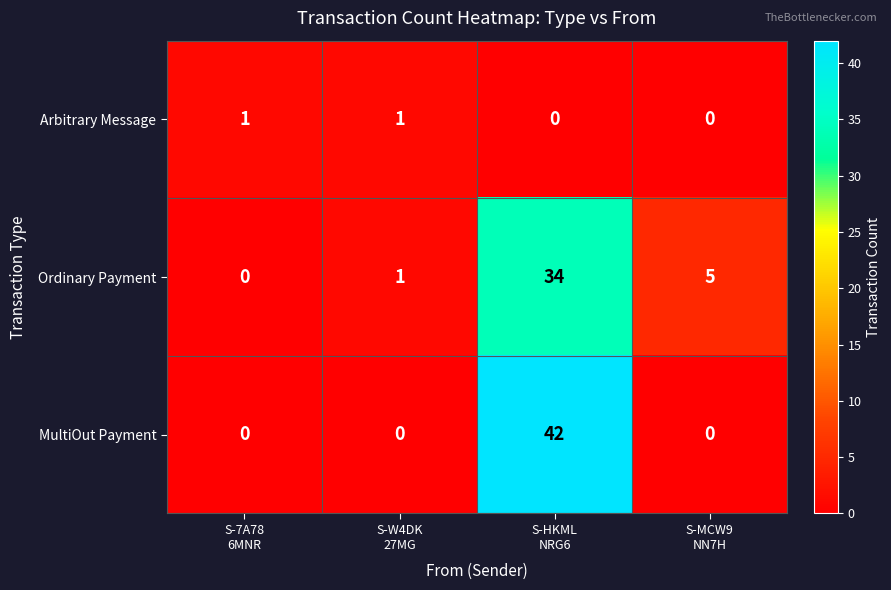

What is the total value across all series at S-7A78
6MNR?

1